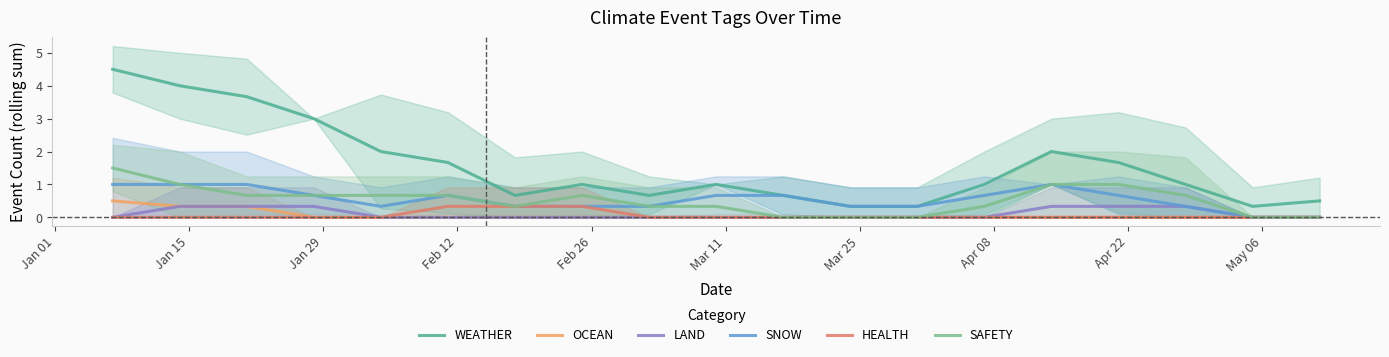

At how many categories does at least one series exceed 3?

3